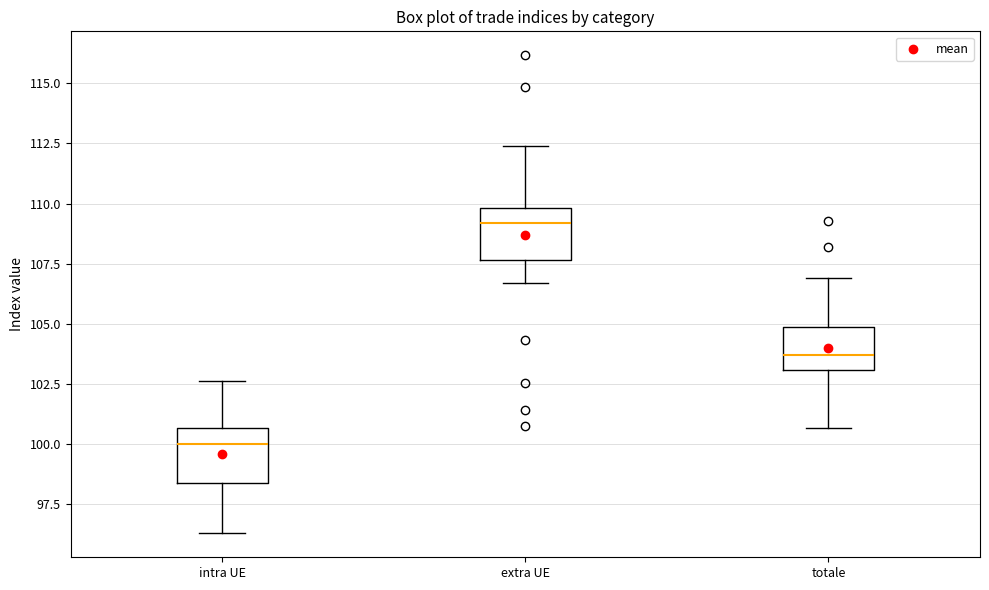

Which box's median line is the highest?

extra UE